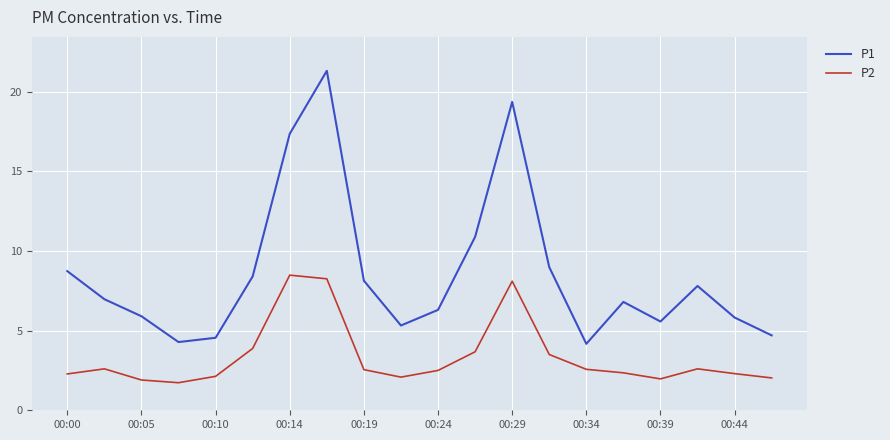

What are all the series names shown in the legend?

P1, P2